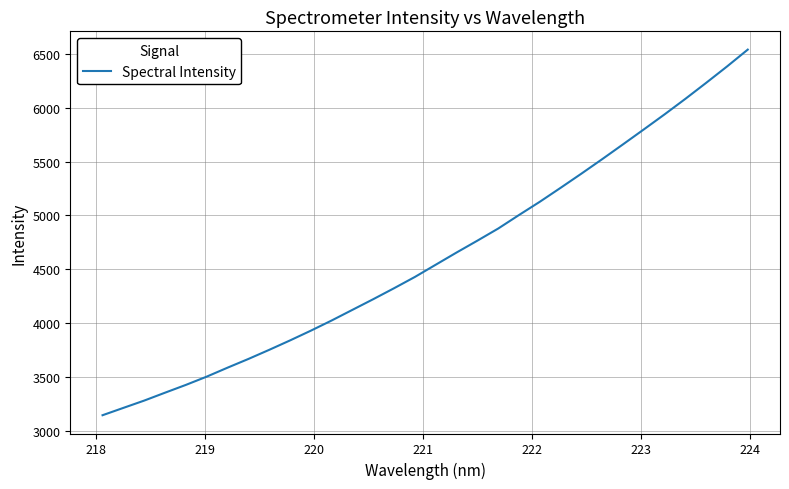

What is the minimum value shown in the chart?

3146.8